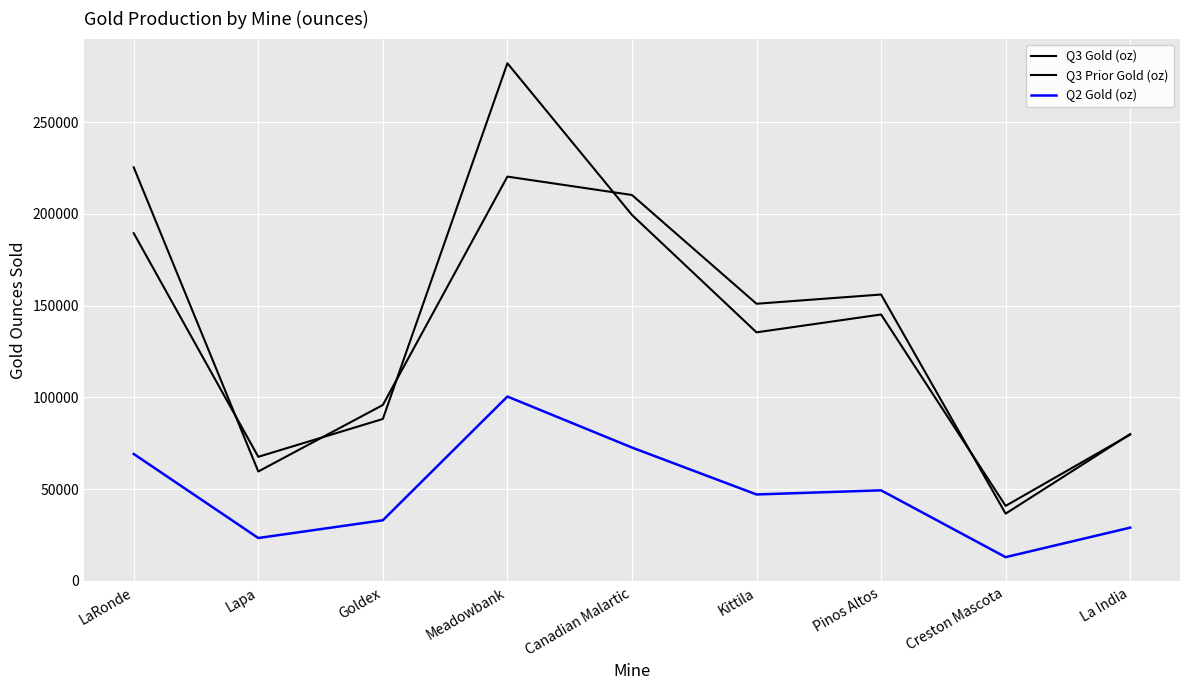

Does the chart have visible grid lines?

Yes